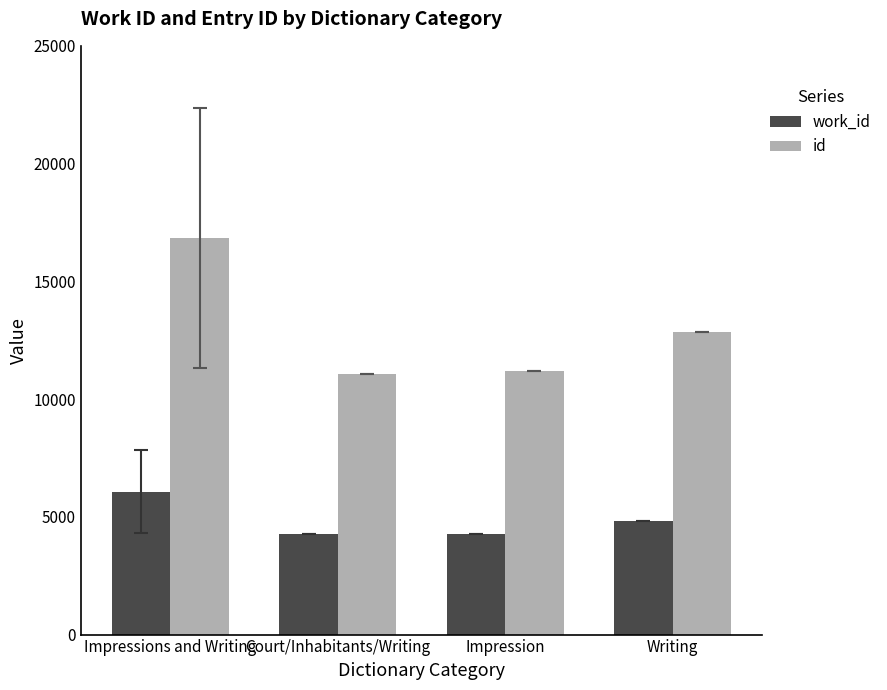

What are all the series names shown in the legend?

work_id, id